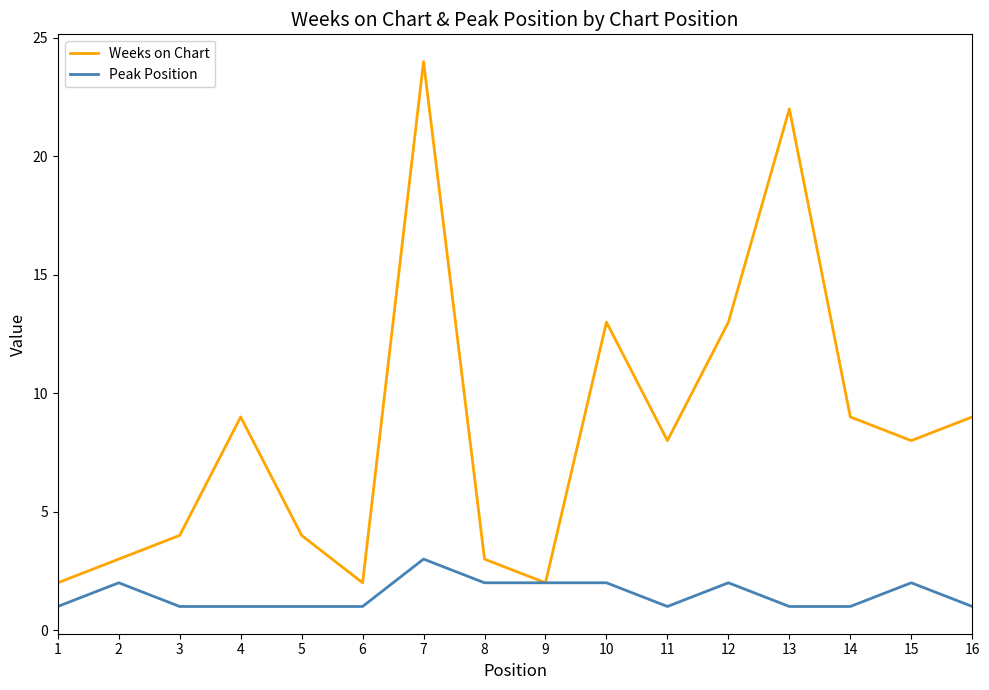

Which series has the largest range (max minus min)?

Weeks on Chart